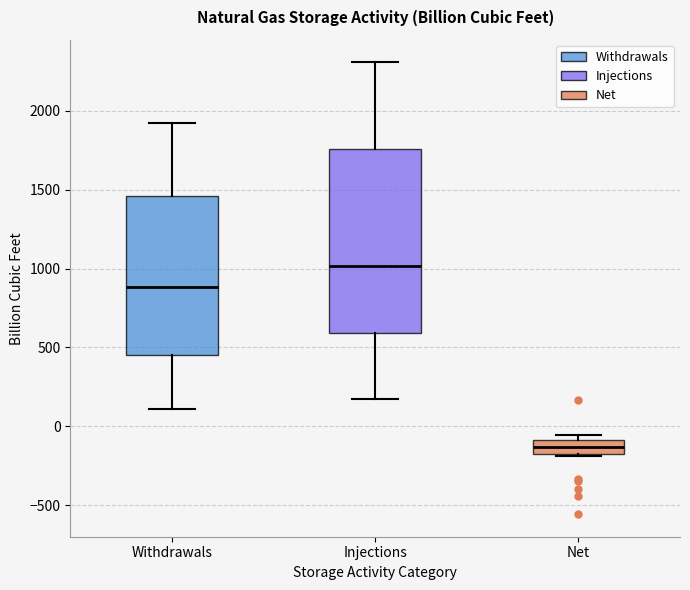

Where does the lower whisker of the box for Injections end on the y-axis? The values are not printed on the chart, so give them approximately, as read against the axis.

150